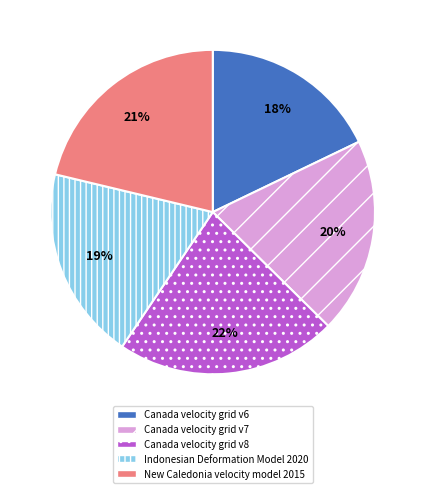

To the nearest percent, what is the difference between the Canada velocity grid v7 and Canada velocity grid v6 slice percentages?

2%